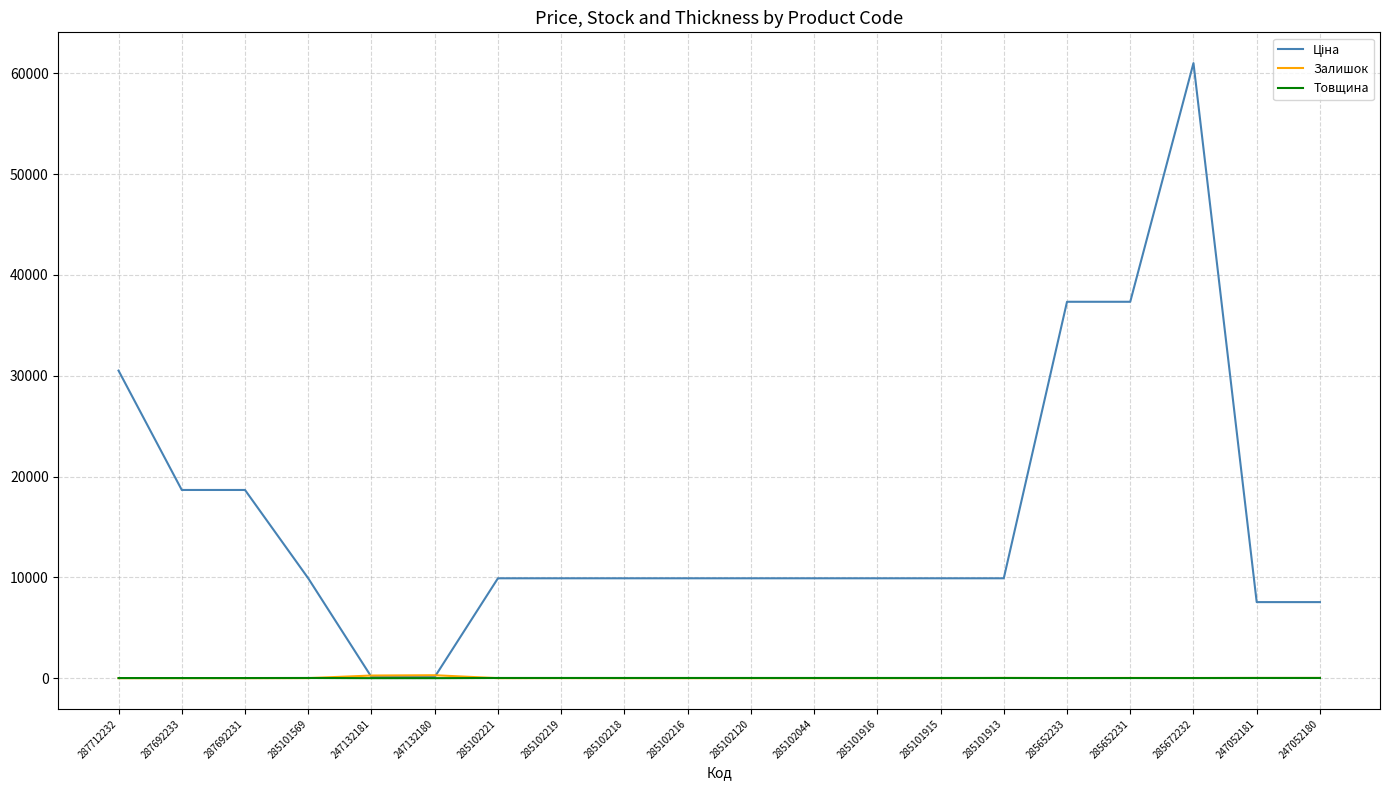

How many series are shown in this chart?

3